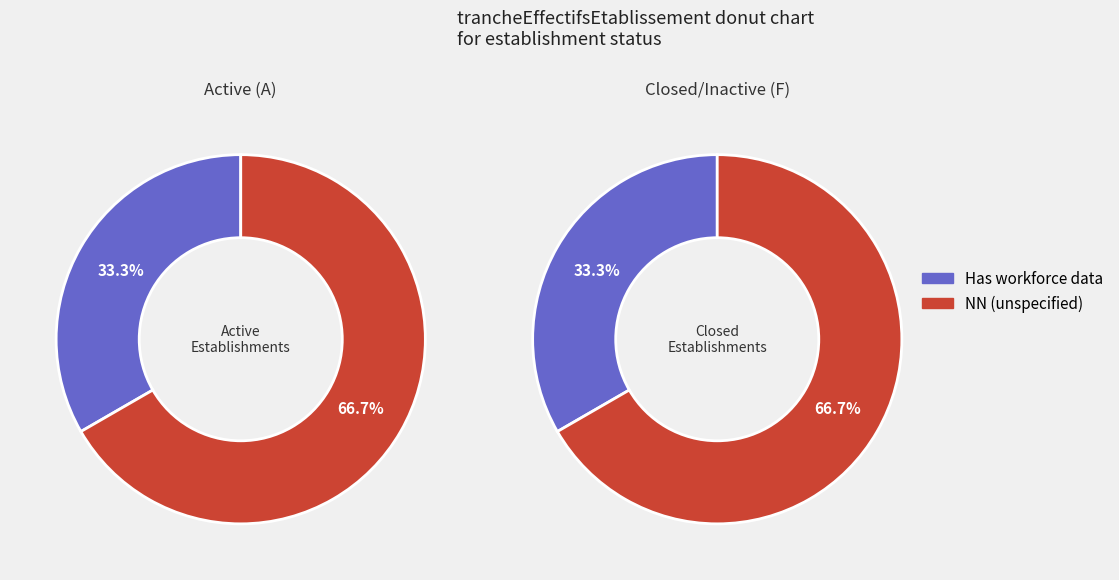

Which category accounts for the majority?

NN